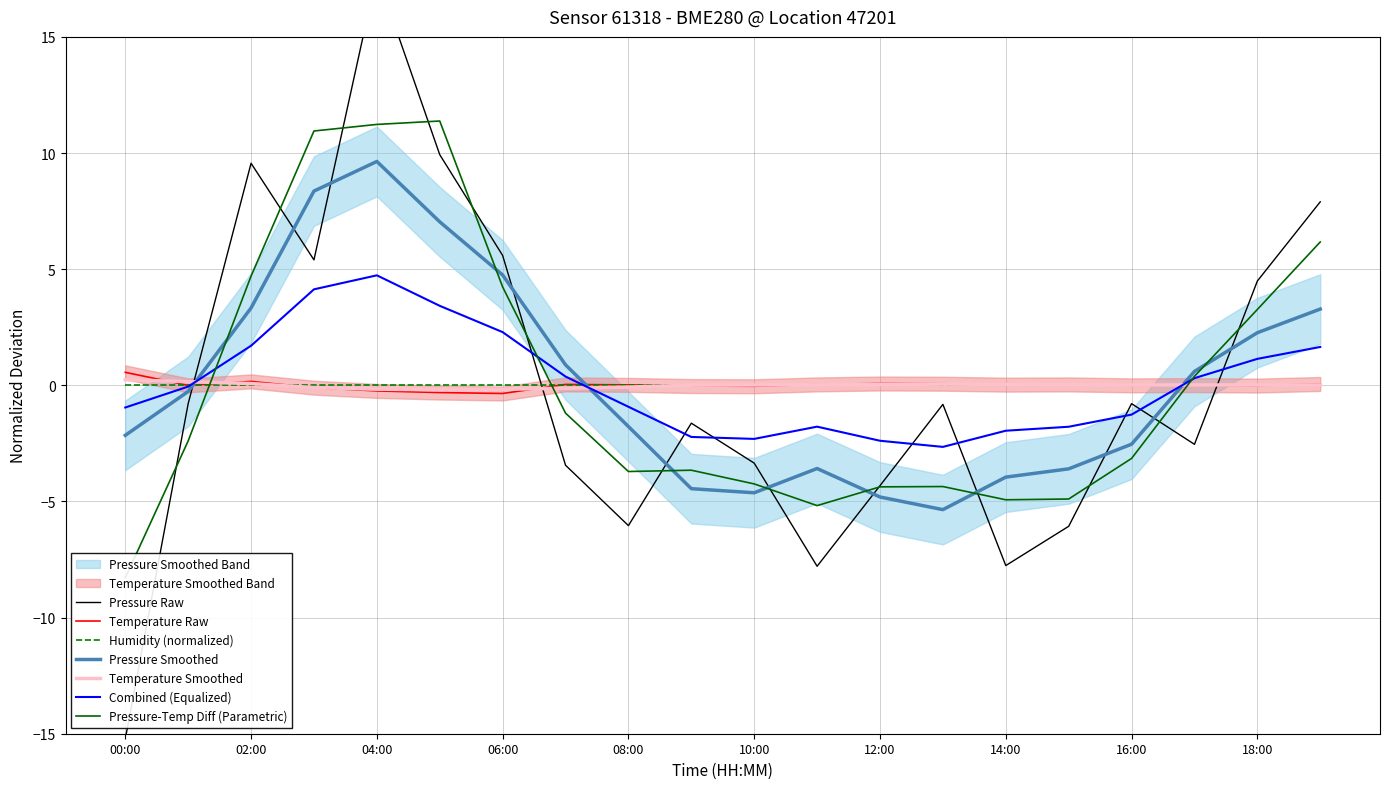

The temperature series shows 0.0 at 14:00. True or false?

False